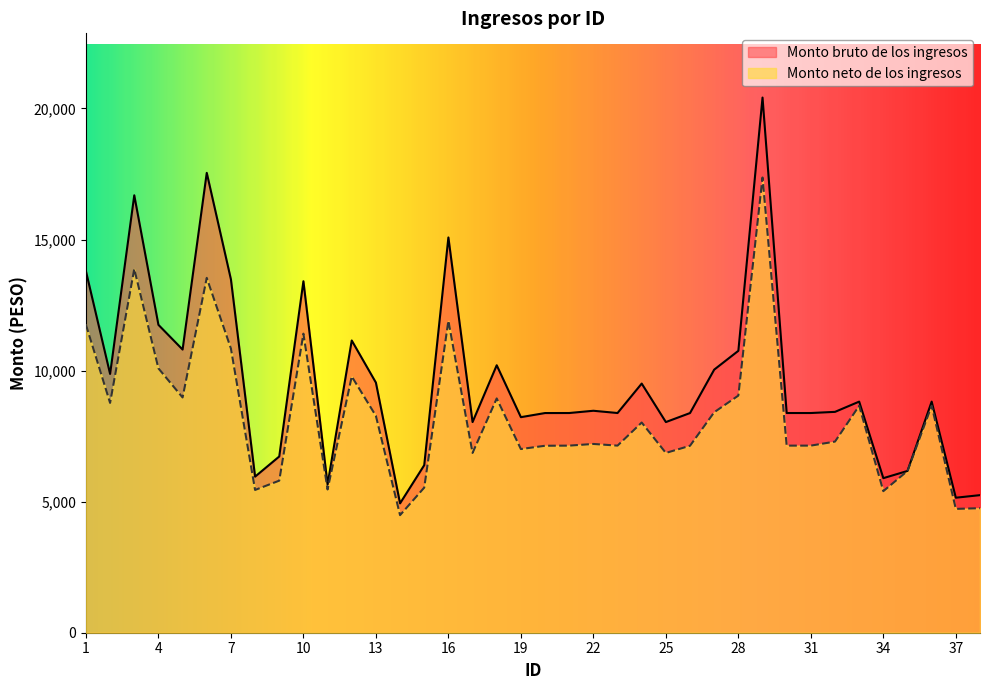

How many lines are shown in the chart?

2